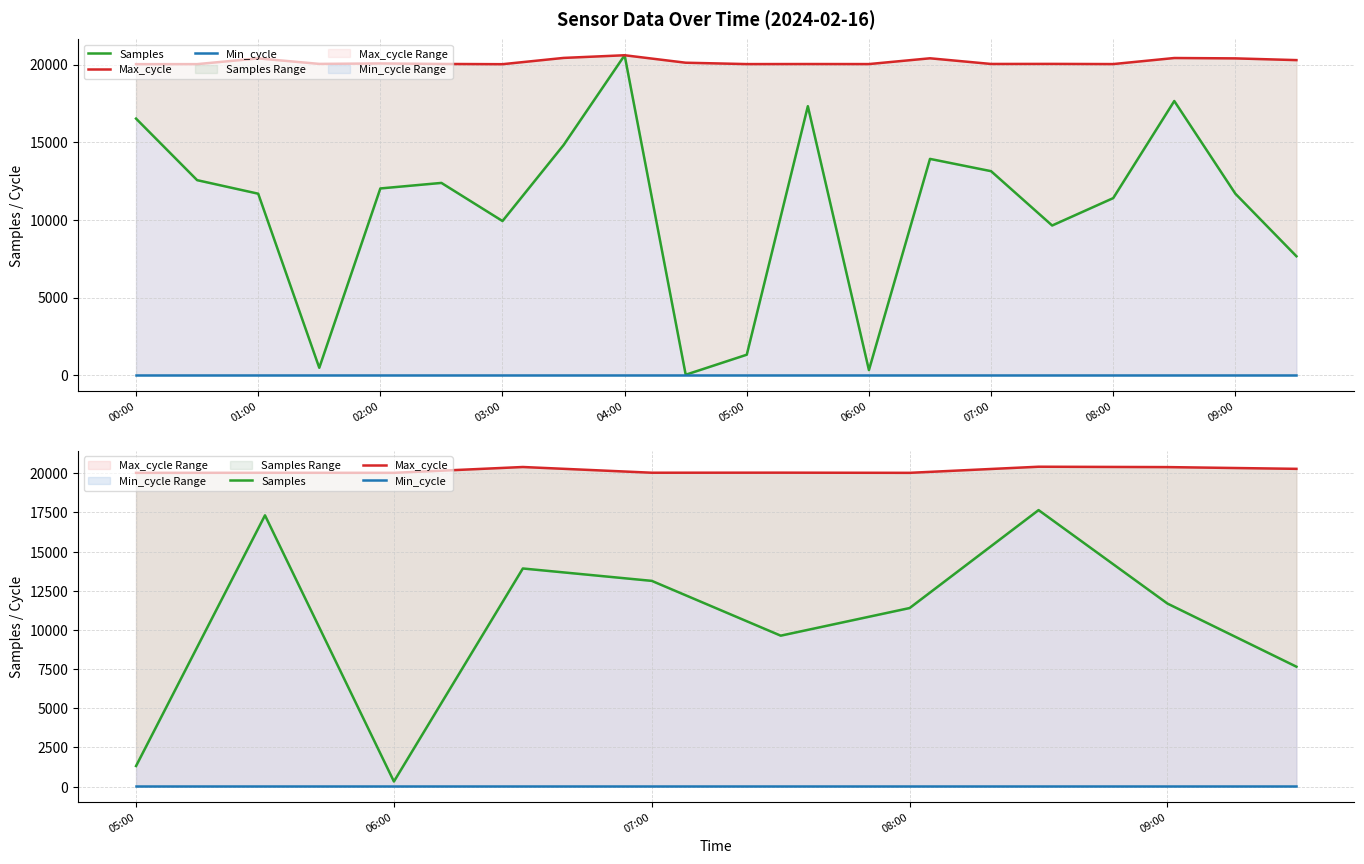

List the series in order of their overall mean, highest first.

Max_cycle, Samples, Min_cycle